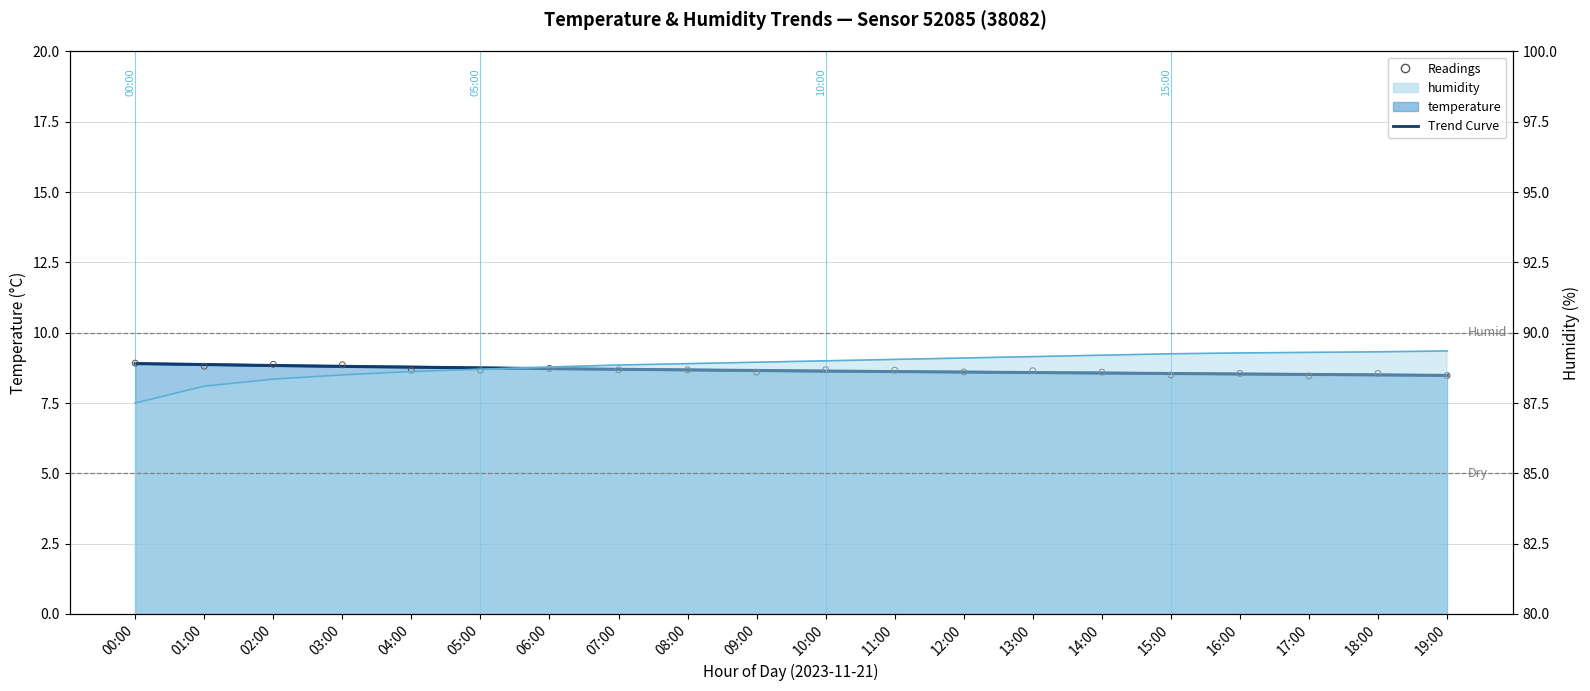

Which series contains the lowest Y value?

temperature